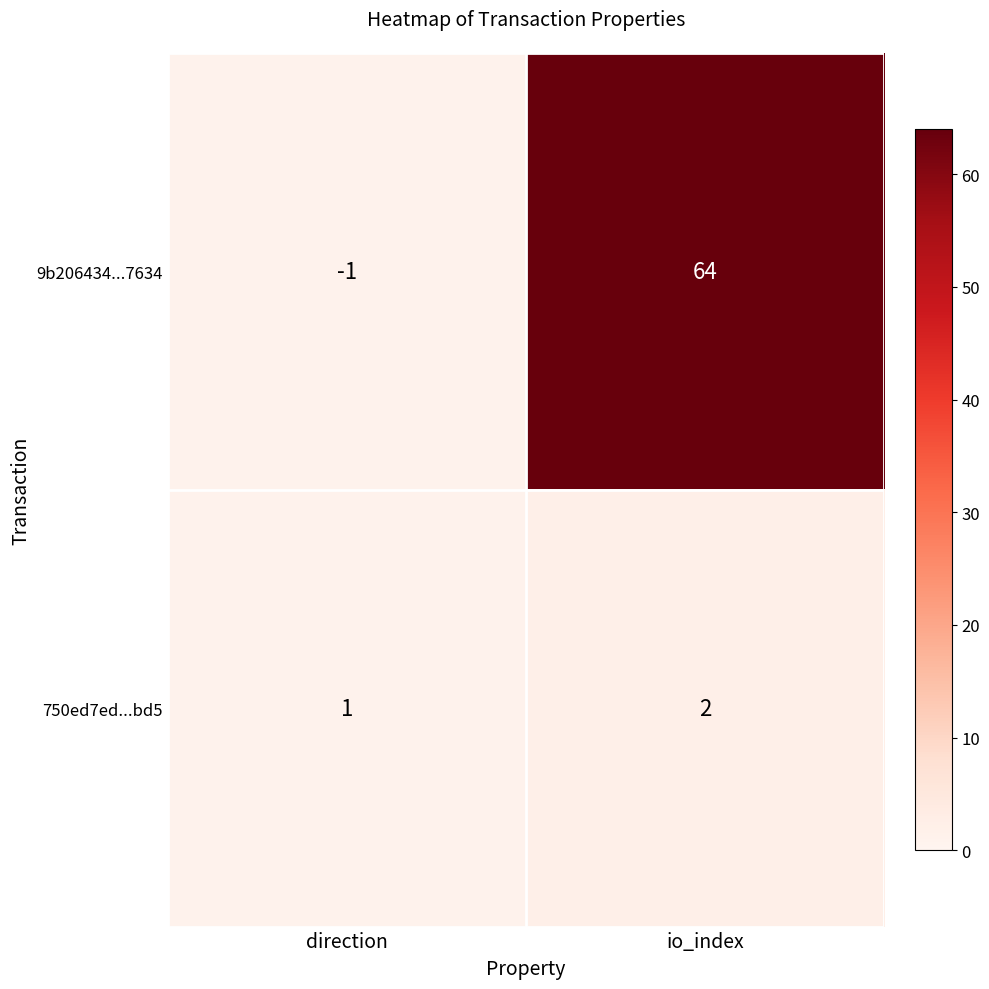

Reading left to right, extract all data points from this chart.

9b206434...7634: direction=-1	io_index=64
750ed7ed...bd5: direction=1	io_index=2